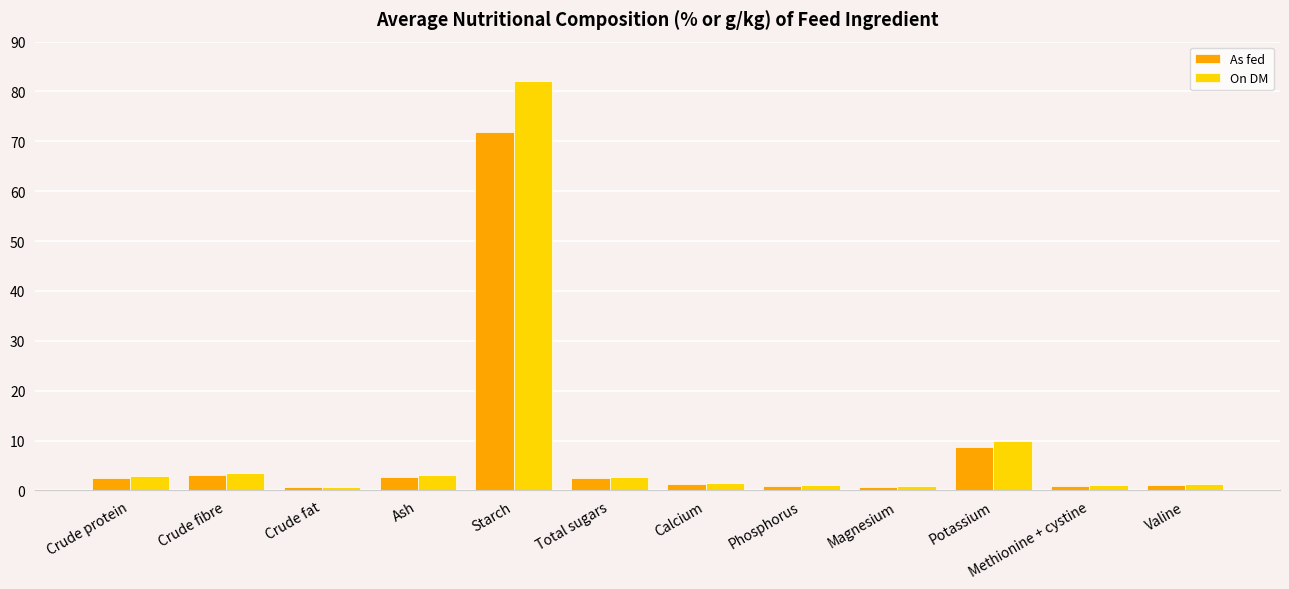

Are the bars grouped side by side (vs. stacked)?

Yes